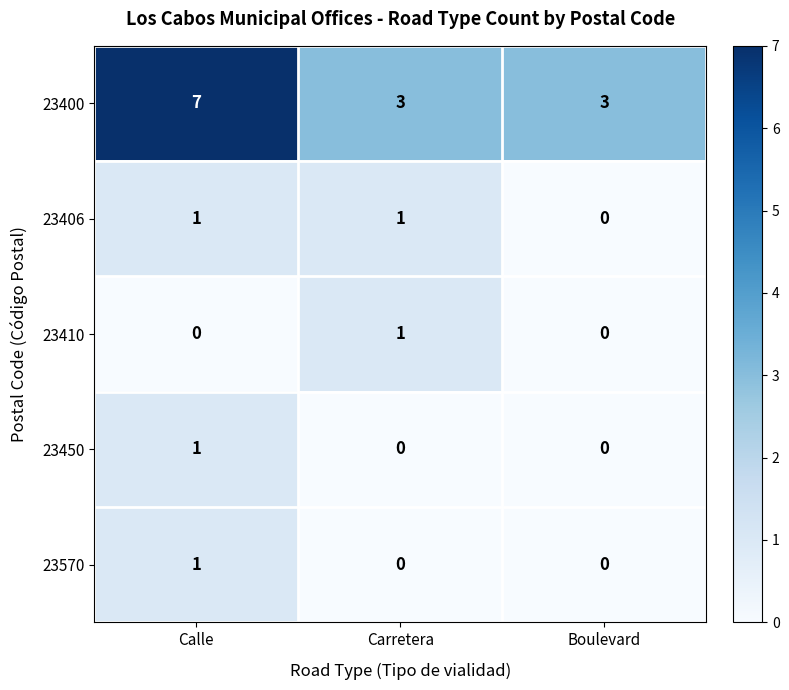

The 23406 series shows 2 at Calle. True or false?

False